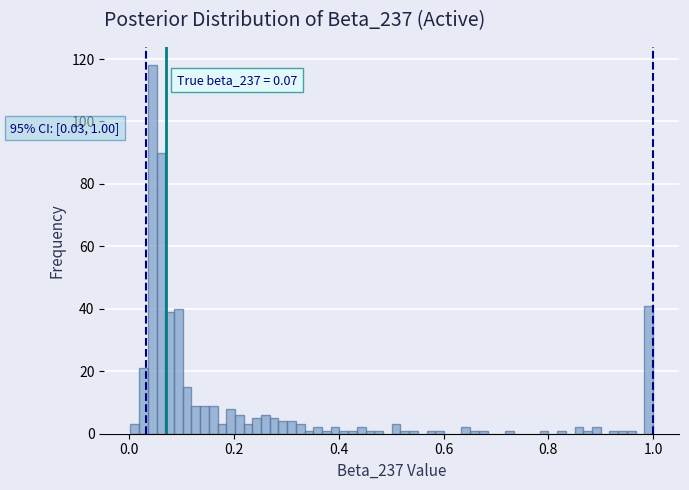

Read against the x-axis, roughly where is the centre of the tallest bar?

0.04